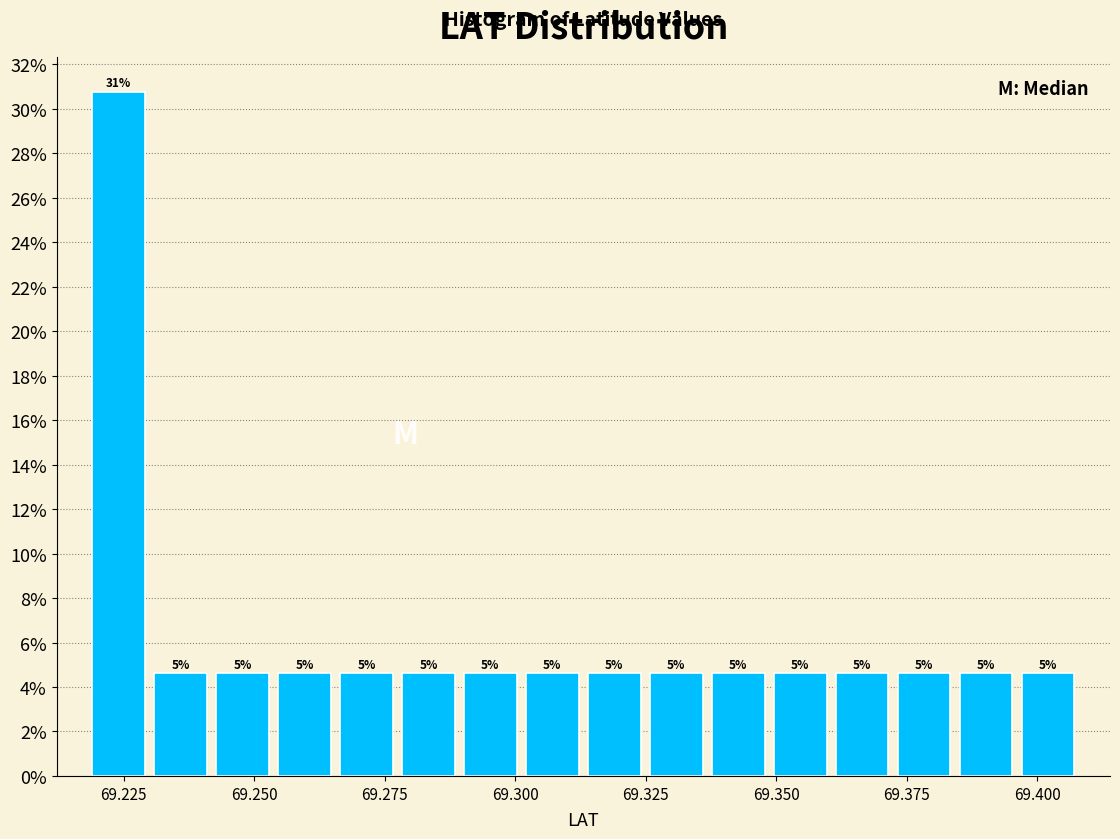

Around what value on the x-axis is the tallest bar? Give the approximate position of its centre, as read against the axis.

69.225